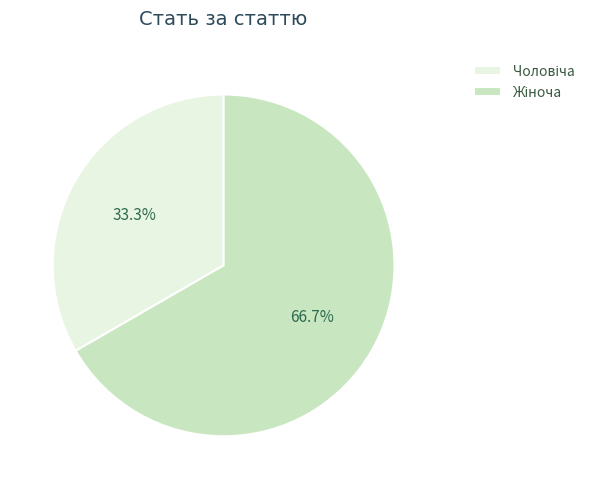

Is there any slice that represents more than half of the pie?

Yes